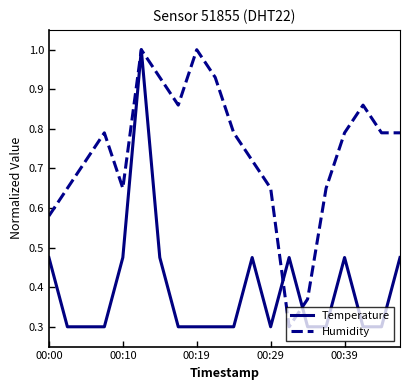

What is the greatest value displayed?

1.0